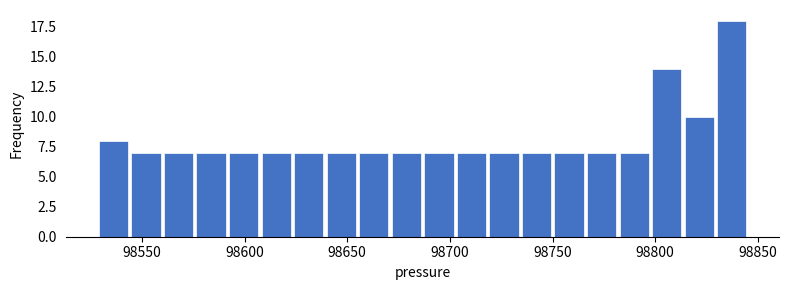

Around what value on the x-axis is the tallest bar? Give the approximate position of its centre, as read against the axis.

98835